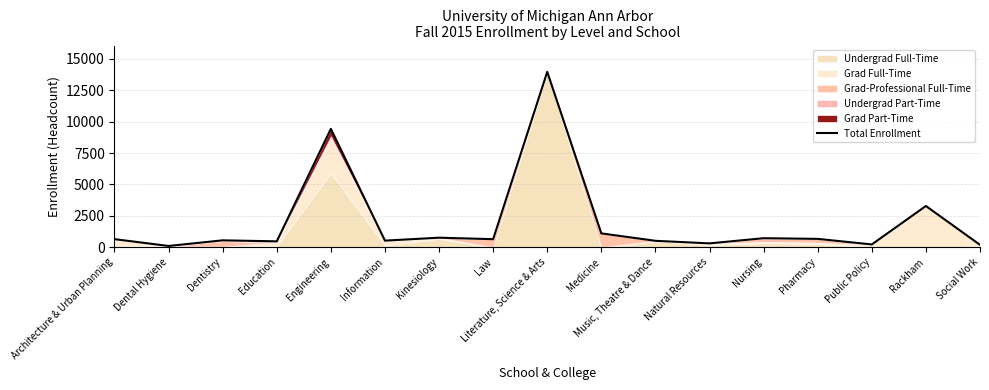

At which label is the value closest to 7033?

Engineering